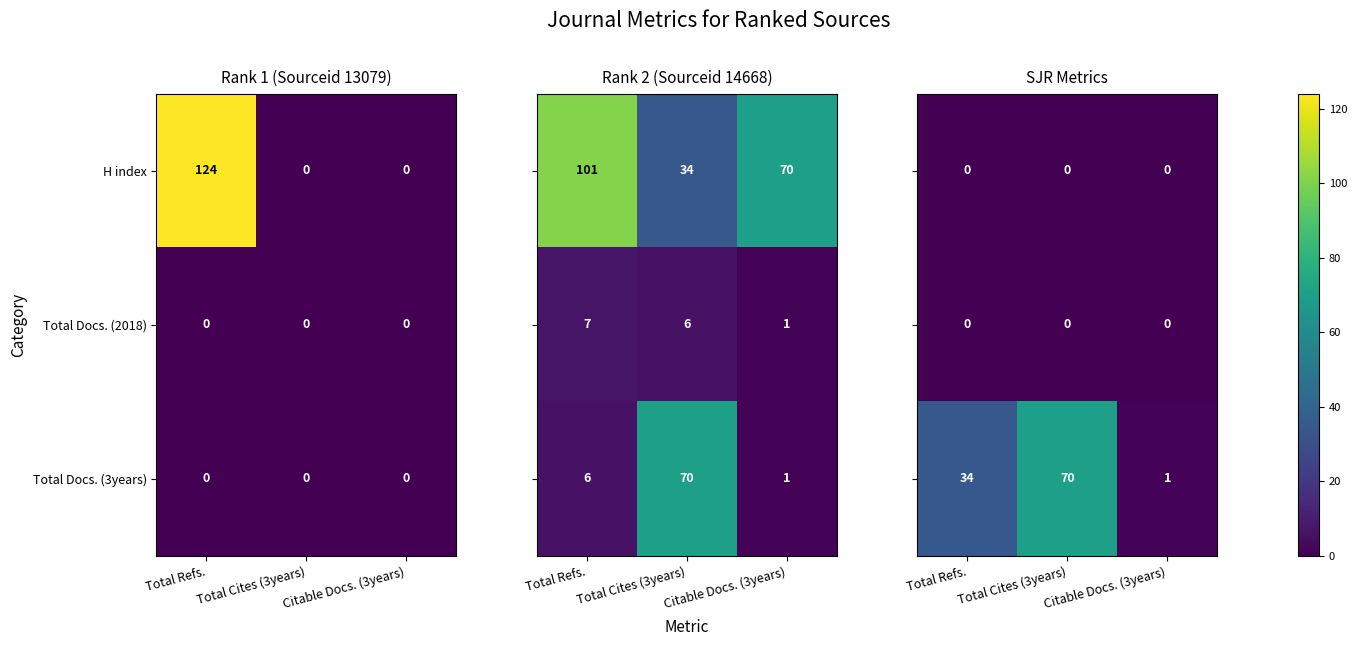

What value does the H index series have at Total Refs.?

124